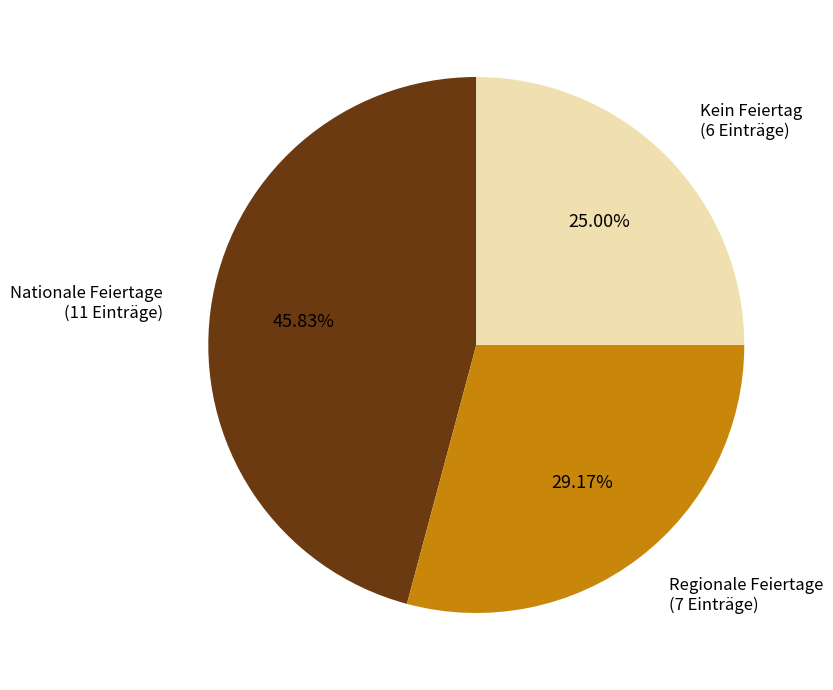

Combined, do Kein Feiertag and Regionale Feiertage account for over 50%?

Yes